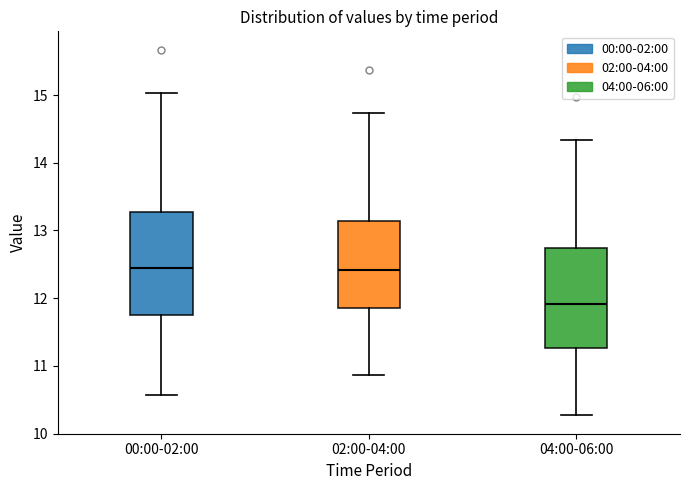

Where does the median line of the box for 02:00-04:00 sit on the y-axis? The values are not printed on the chart, so give them approximately, as read against the axis.

12.4